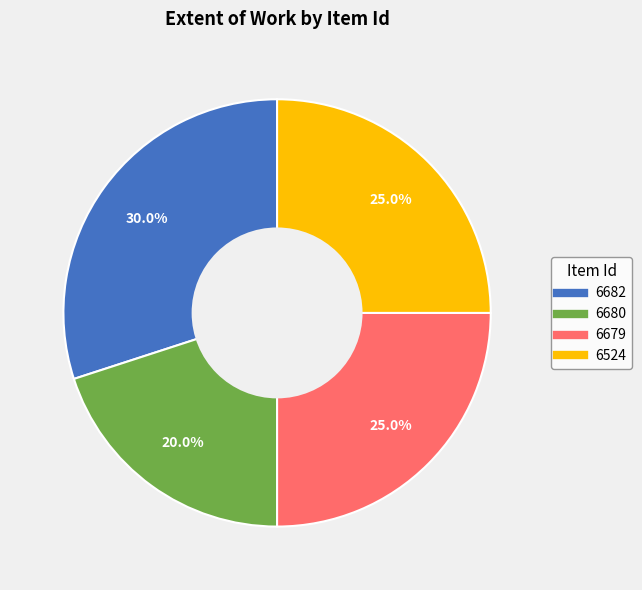

To the nearest percent, what is the average slice percentage?

25%